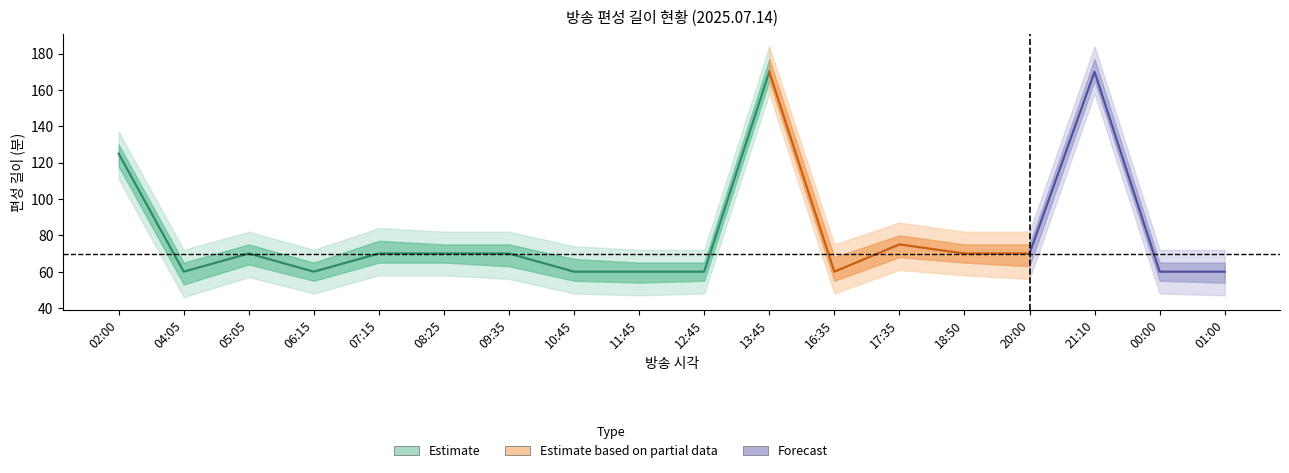

What is the sum of all 편성길이(소재) values?

1438